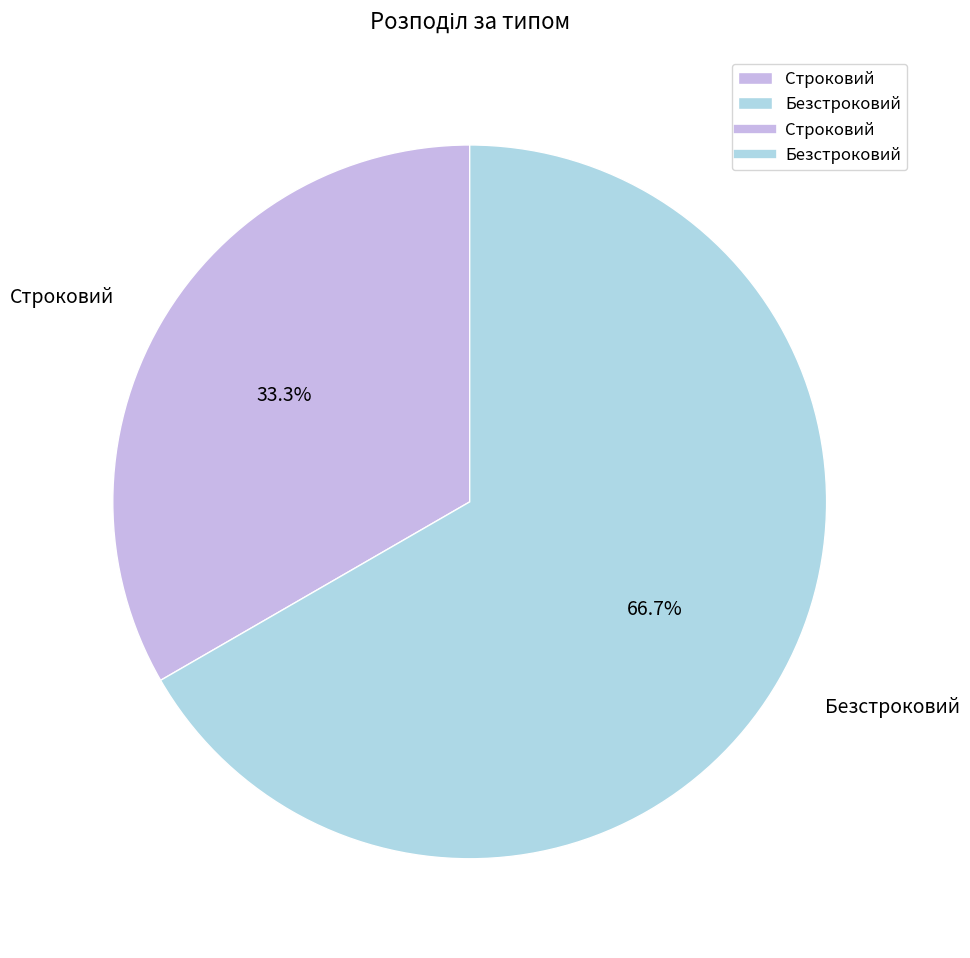

Count the number of slices in the pie.

2